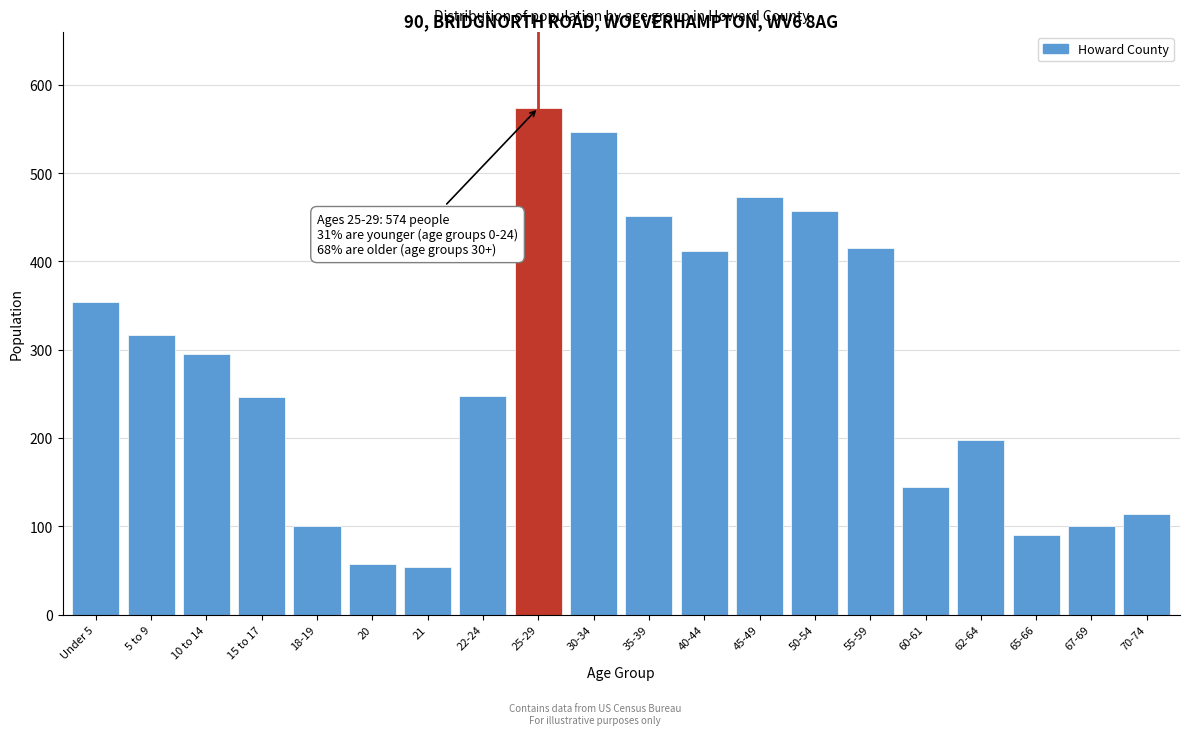

What is the change in value from Under 5 to 70-74?

-240